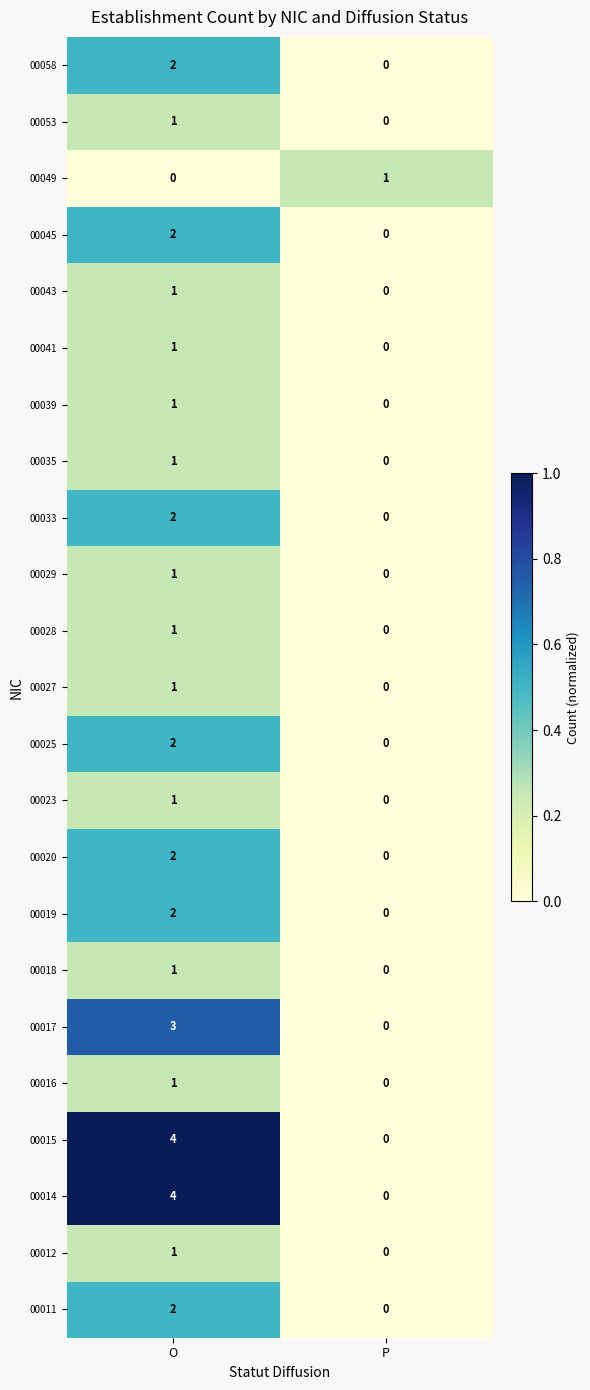

Rank the categories by 00049 value from highest to lowest.

P, O